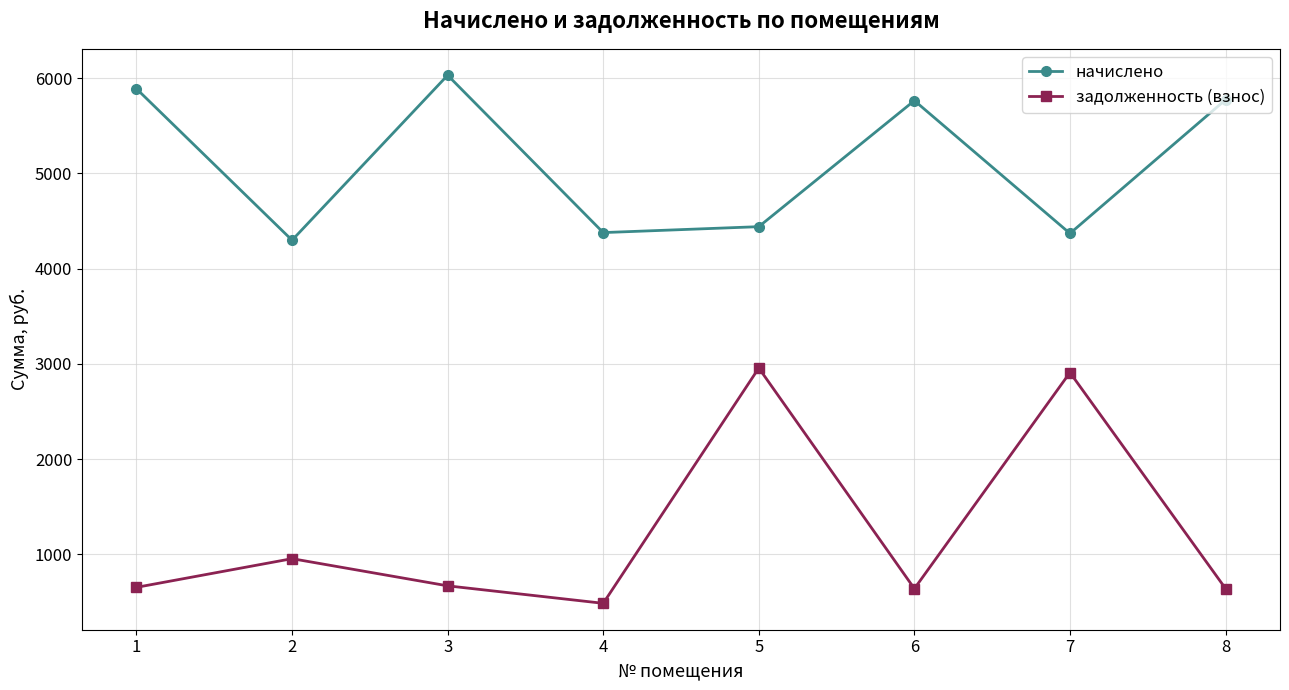

What is the minimum value shown in the chart?

486.6